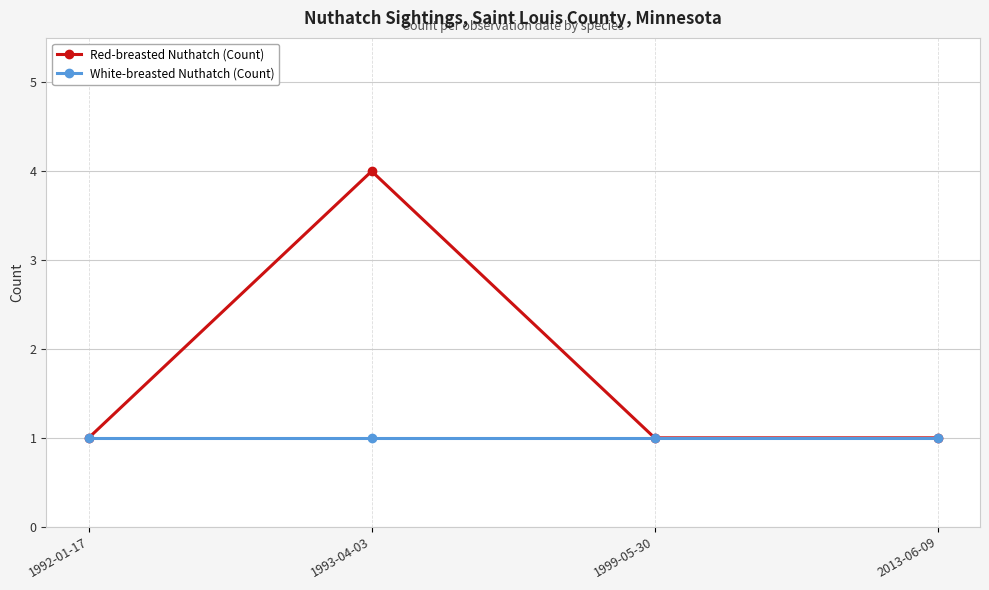

Which category has the highest value in the Red-breasted Nuthatch (Count) series?

1993-04-03